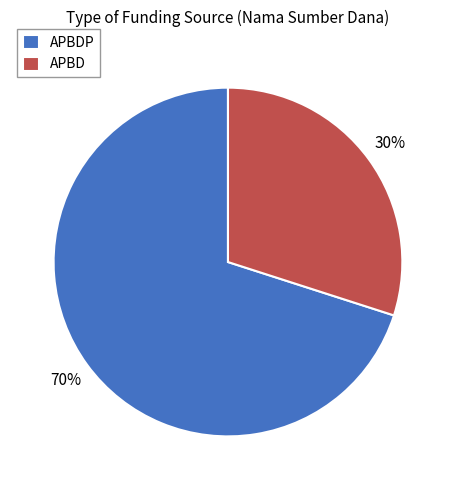

How many segments does this pie chart have?

2